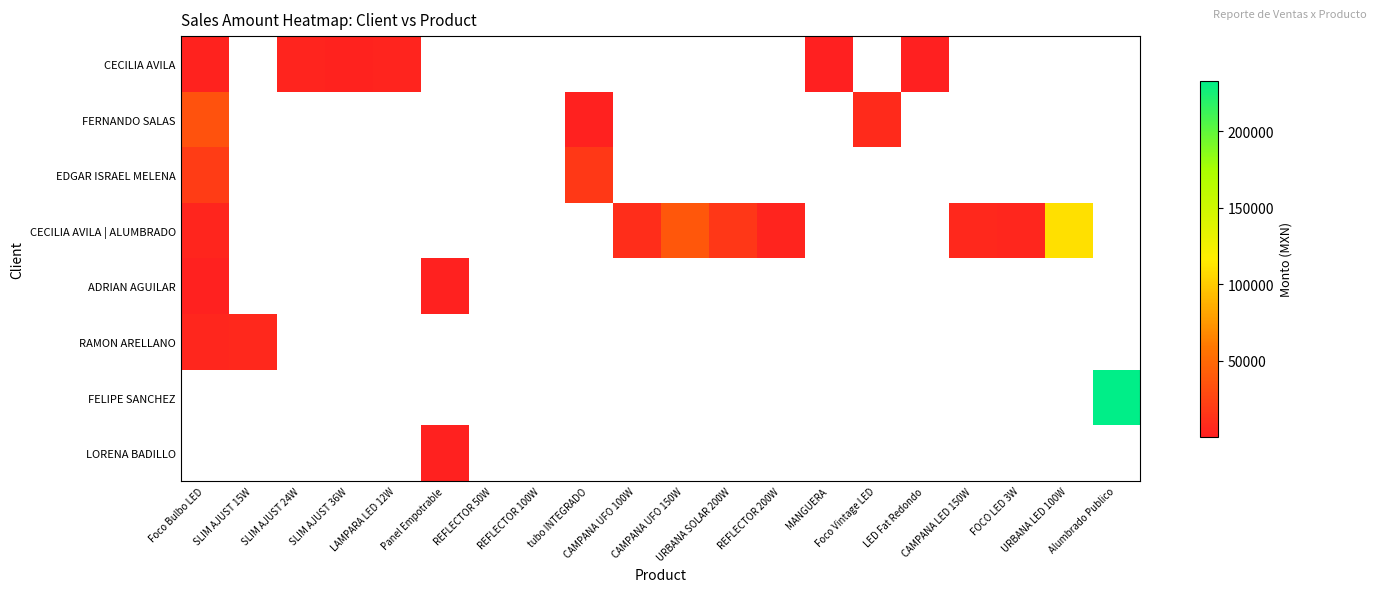

What is the minimum value shown in the chart?

246.0